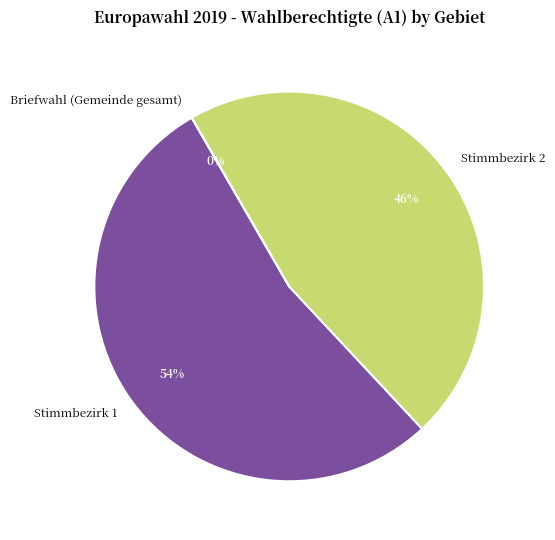

The Briefwahl (Gemeinde gesamt) slice represents 1% of the pie. True or false?

False